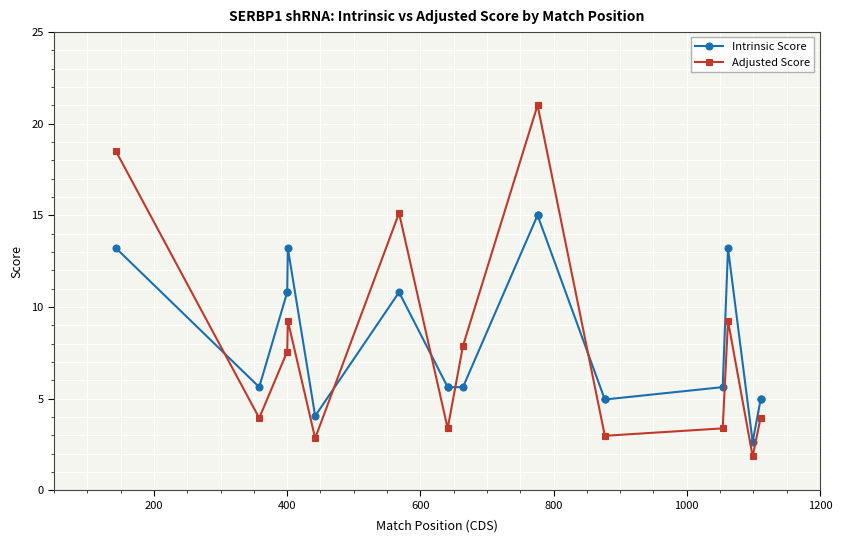

Does the chart display data point markers on the line(s)?

Yes